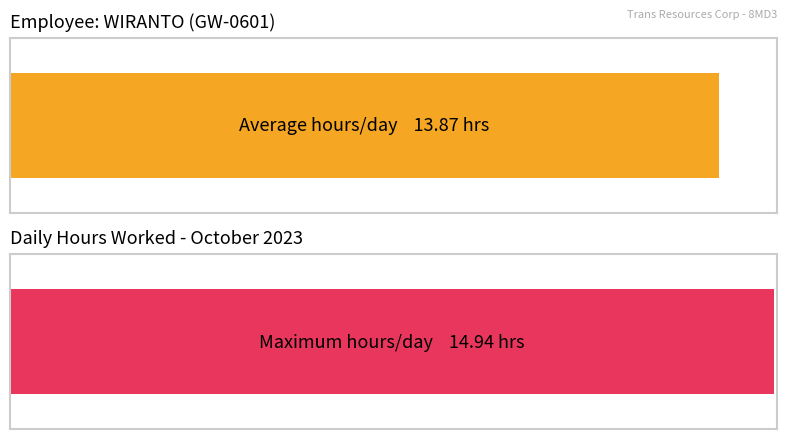

Which has a higher value, 13 or 7?

13